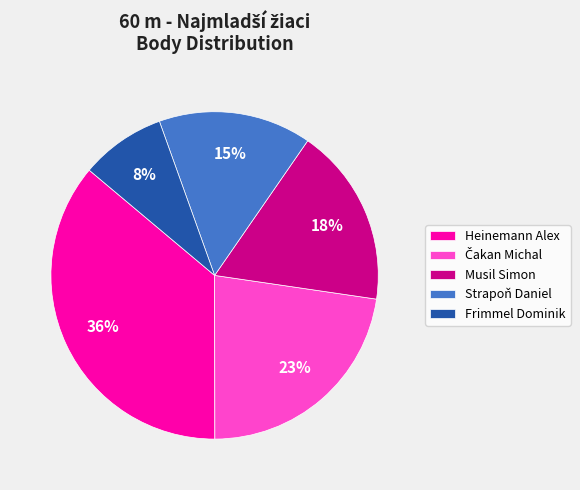

Approximately how many times larger is the value at Musil Simon compared to Heinemann Alex?

0.5